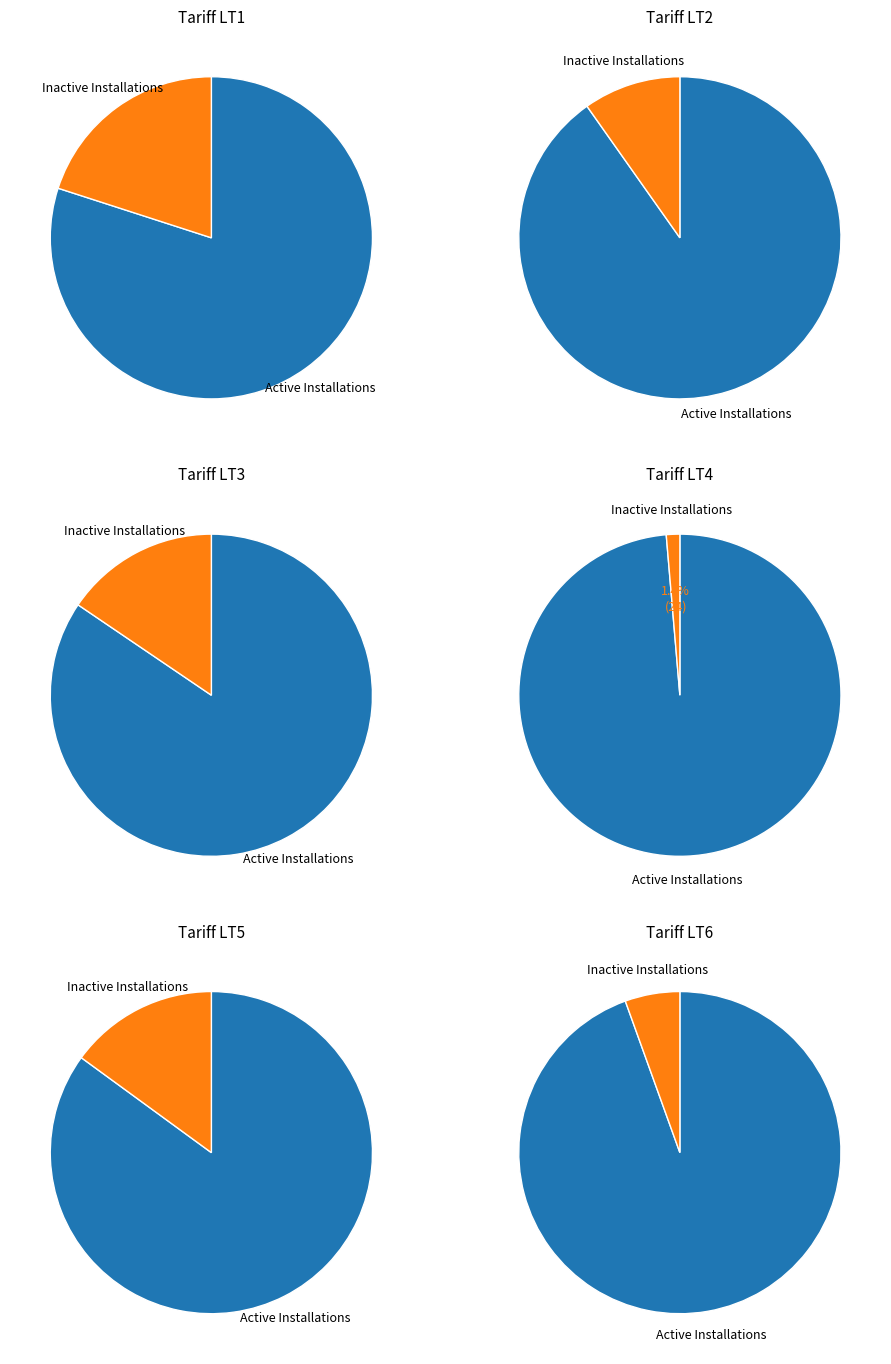

To the nearest percent, what portion does Active Installations represent?

80%